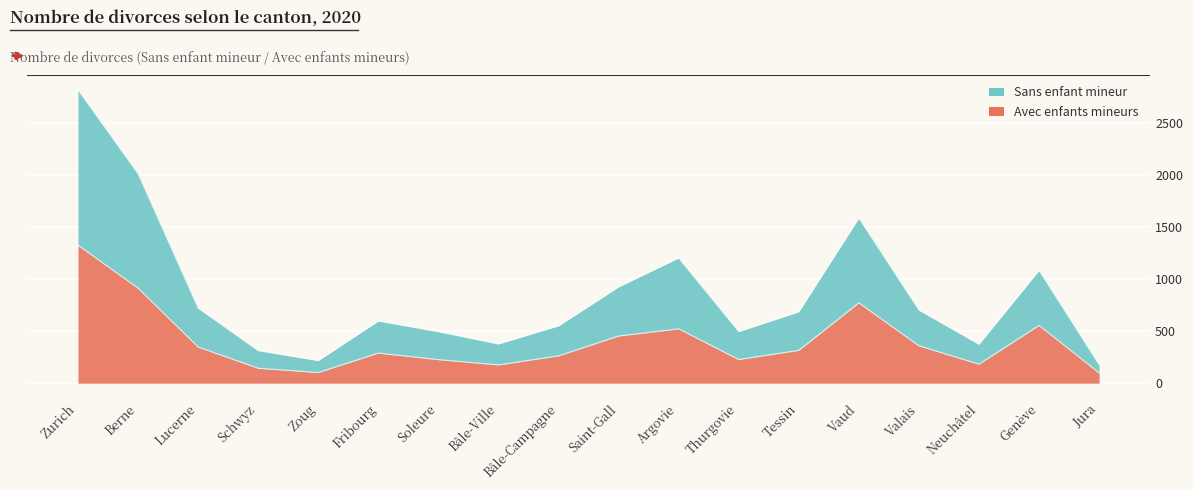

Which category has the highest value across all series?

Zurich